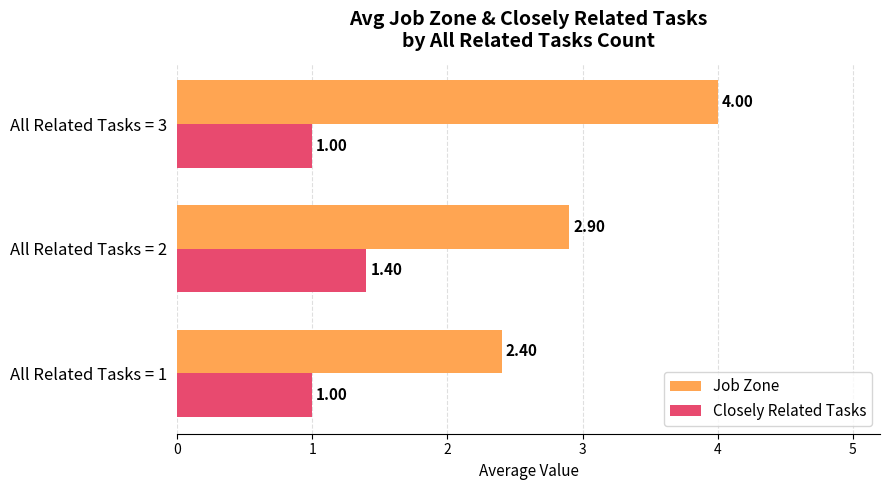

What is the sum of the Closely Related Tasks values at All Related Tasks = 3 and All Related Tasks = 1?

2.0